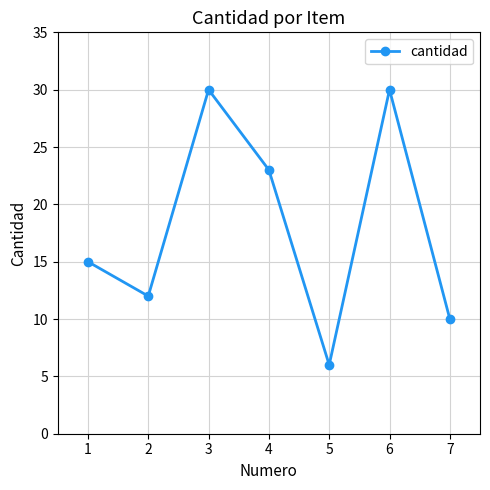

What is the value of the 5th point from the left?

6